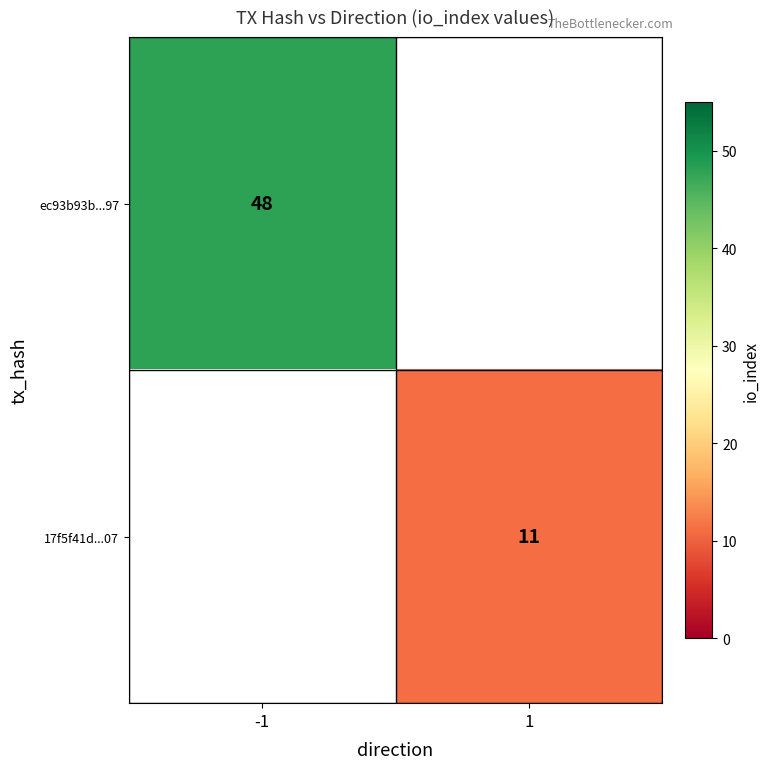

Is the value of 17f5f41d...07 at 1 greater than the value of ec93b93b...97 at -1?

No